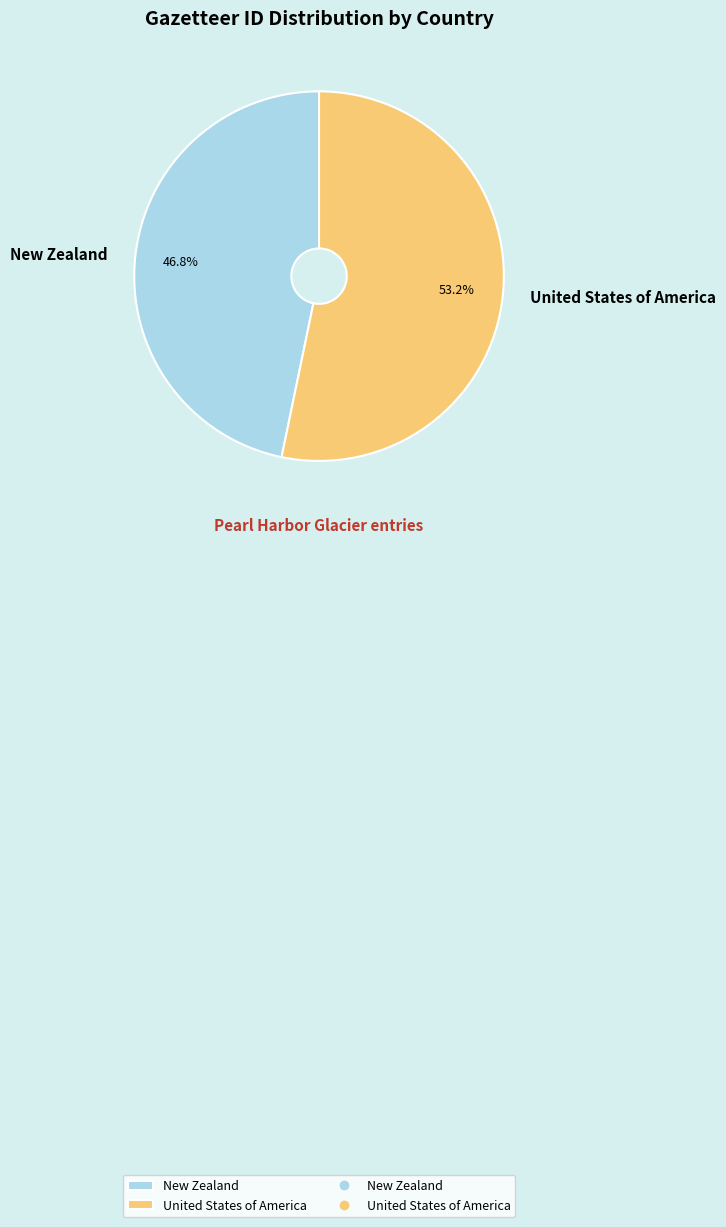

To the nearest percent, what is the difference between the United States of America and New Zealand slice percentages?

6%